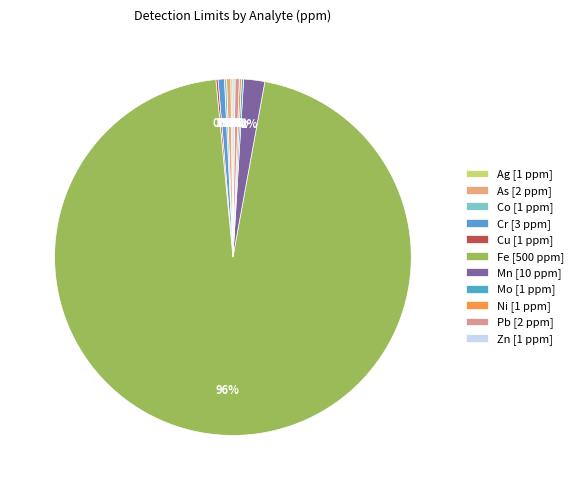

Combined, do Co and Cu account for over 50%?

No